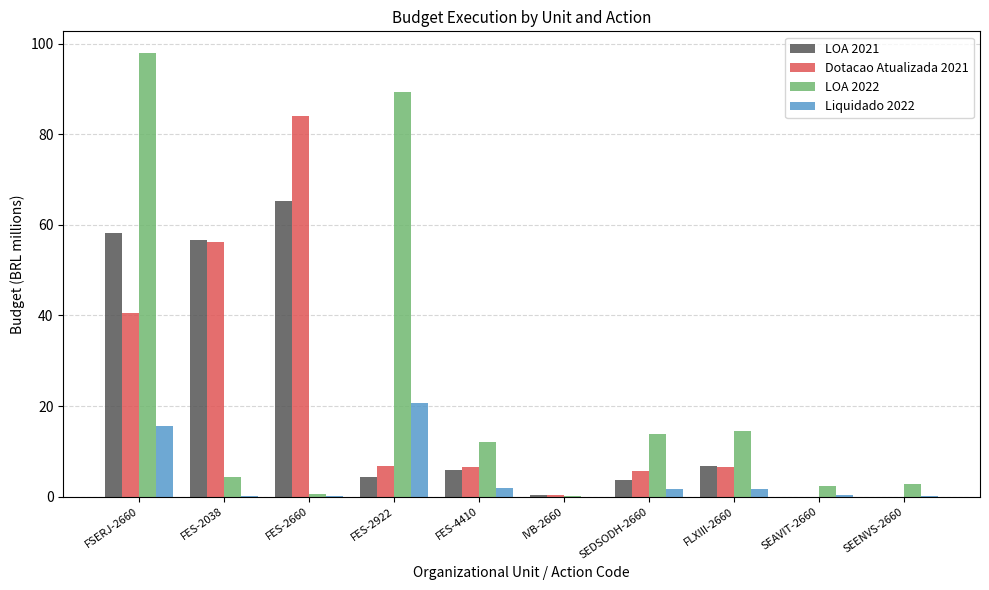

What is the average value of the Liquidado 2022 series?

4.3